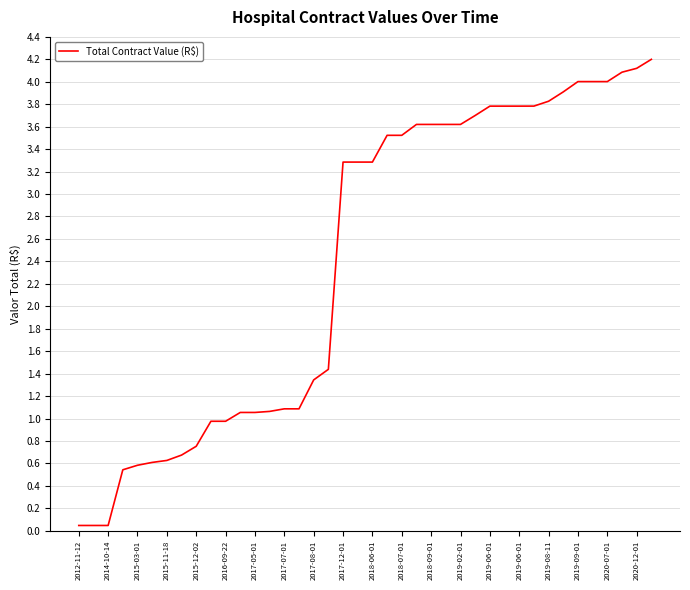

What is the difference between the maximum and minimum values?

4.2